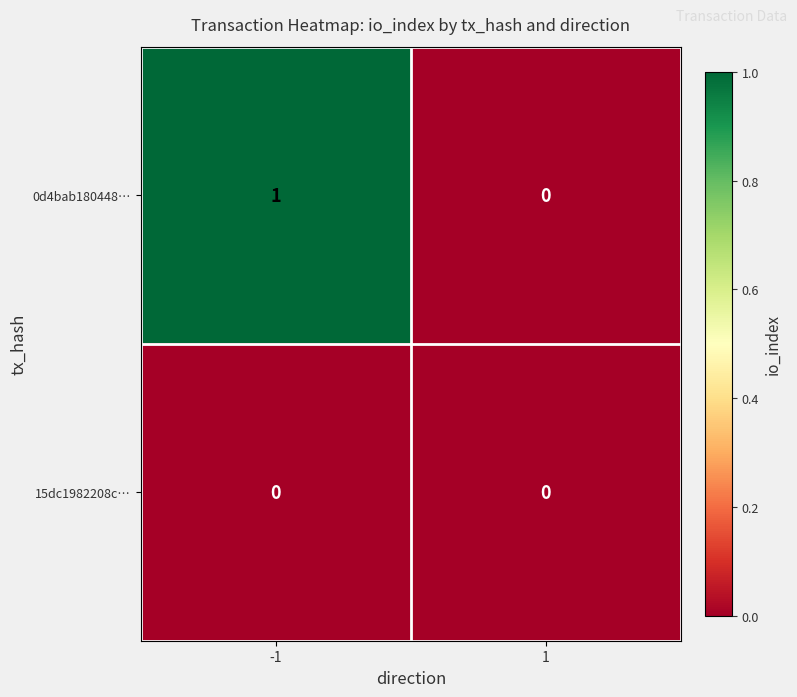

The 15dc1982208c… series shows 0 at -1. True or false?

True